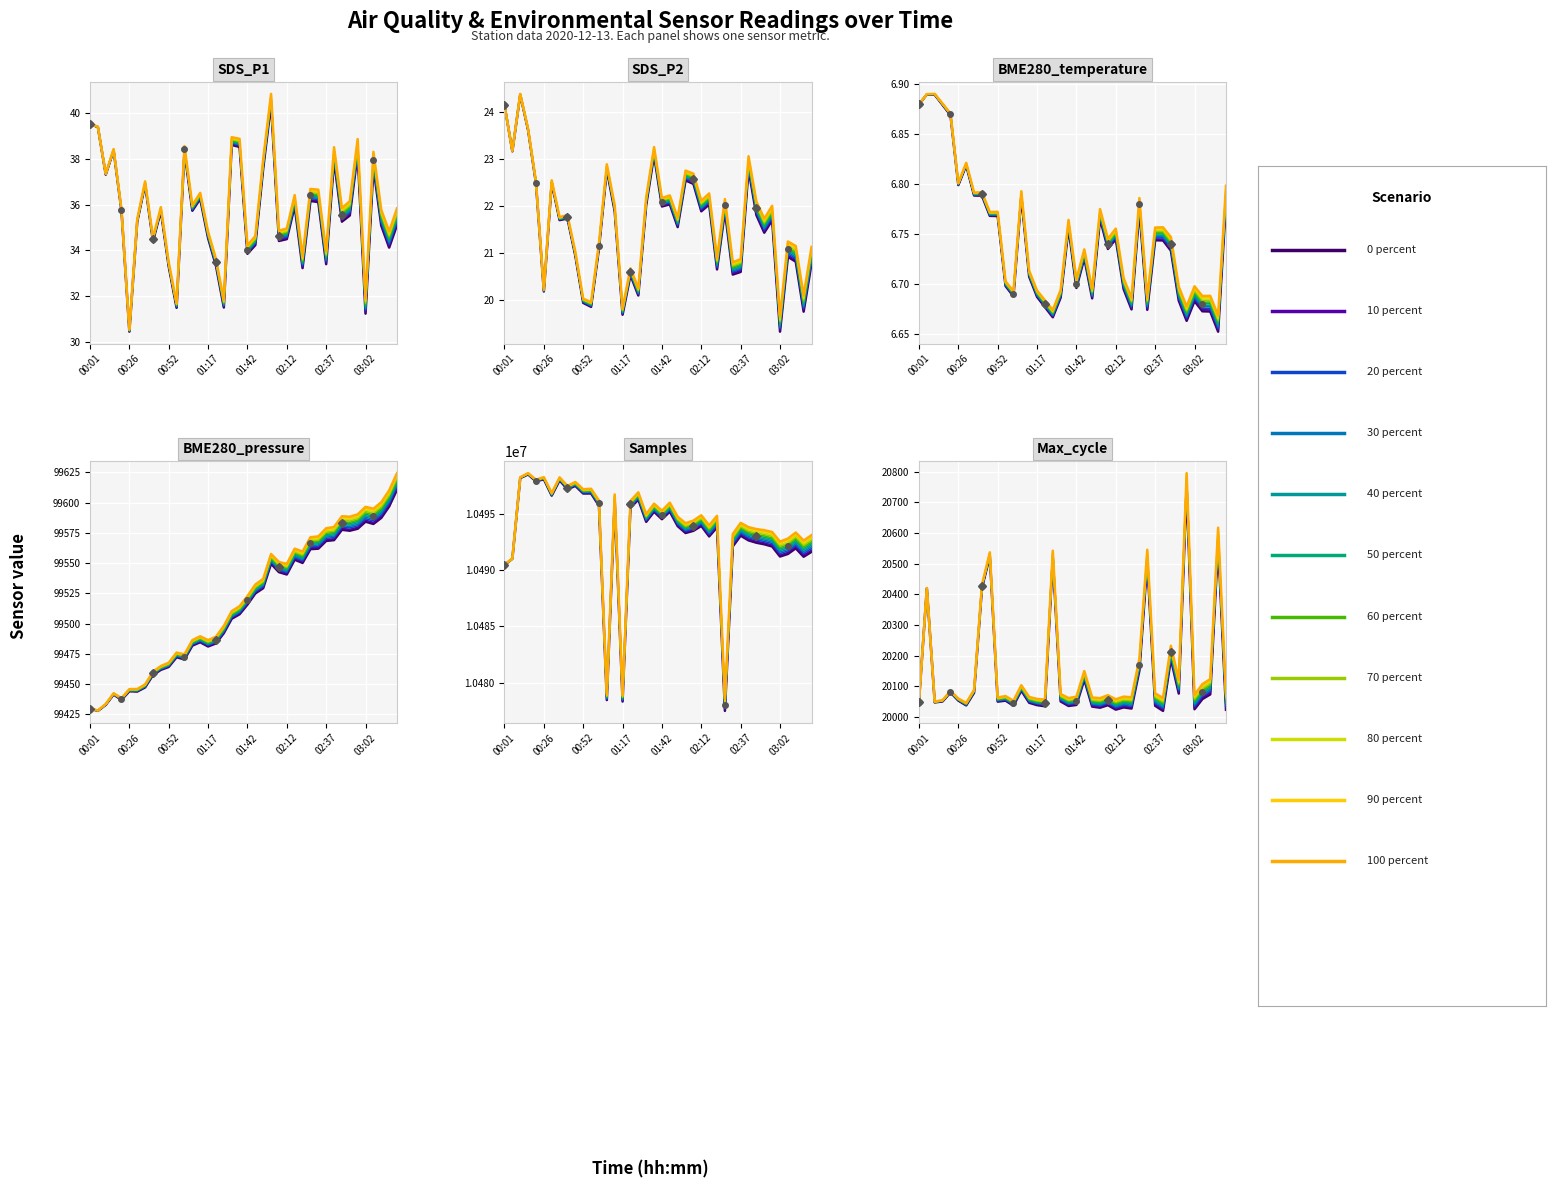

What is the total value across all series at 02:12?

10614054.5